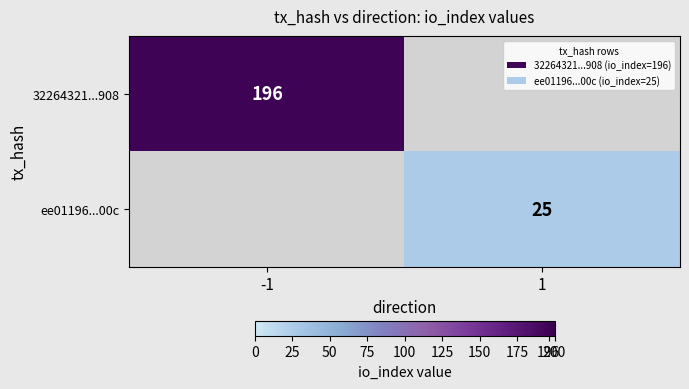

The 32264321...908 series shows 196 at -1. True or false?

True